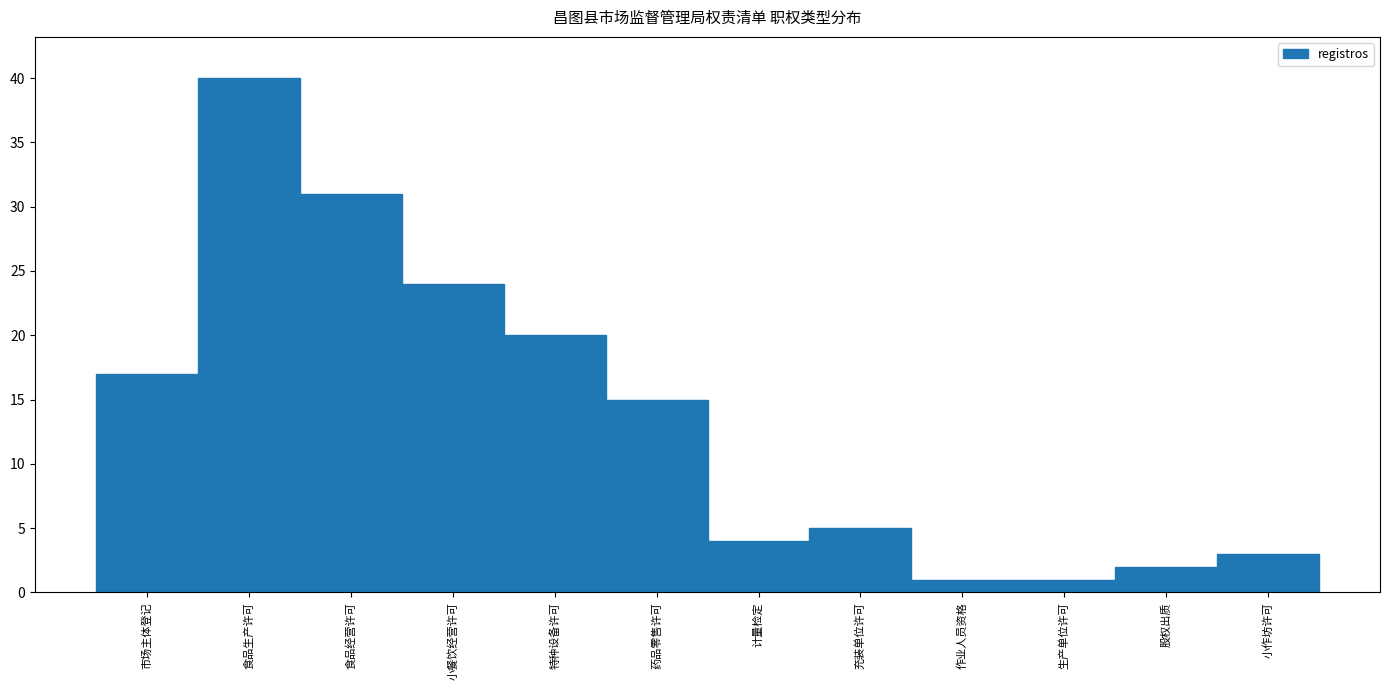

Reading left to right, list all the values displayed in this chart.

市场主体登记=17	食品生产许可=40	食品经营许可=31	小餐饮经营许可=24	特种设备许可=20	药品零售许可=15	计量检定=4	充装单位许可=5	作业人员资格=1	生产单位许可=1	股权出质=2	小作坊许可=3